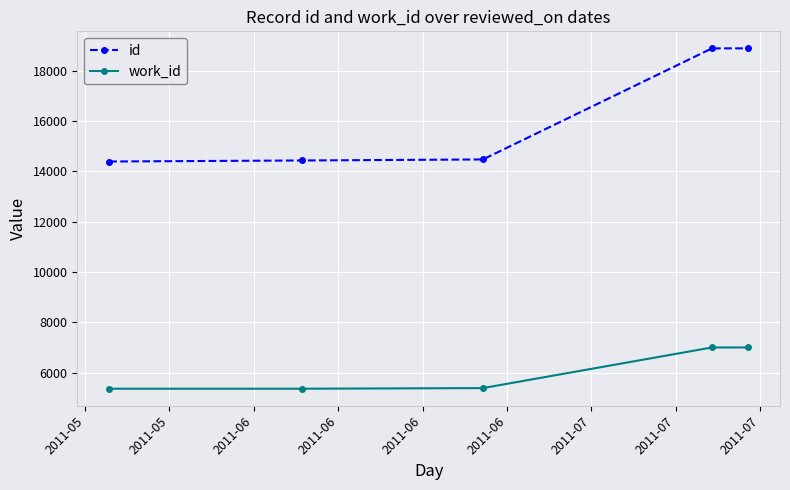

True or false: work_id and id cross at least once.

False